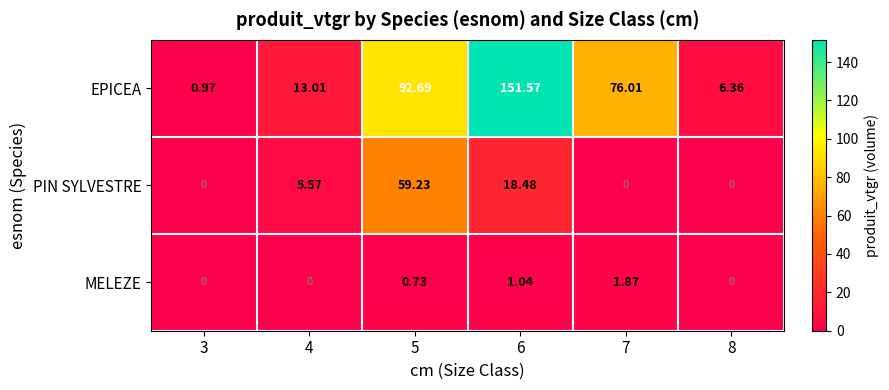

Is the value of MELEZE at 5 greater than the value of PIN SYLVESTRE at 4?

No